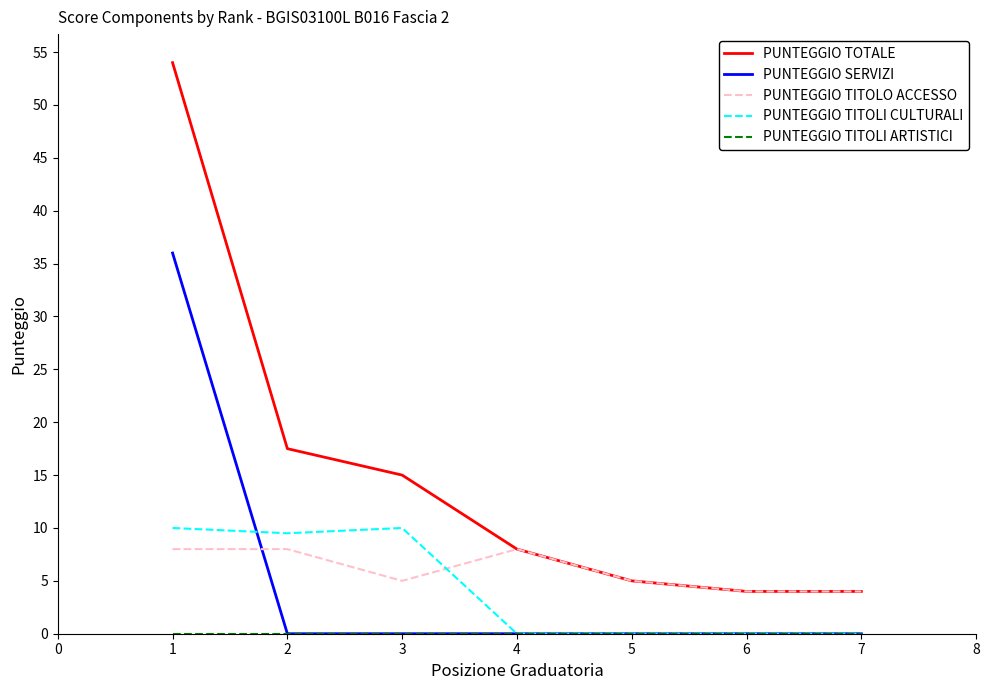

What is the highest value of the PUNTEGGIO TOTALE series?

54.0